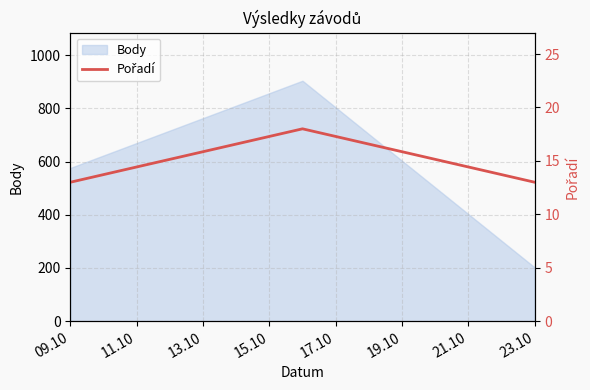

What is the minimum value for Body?

202